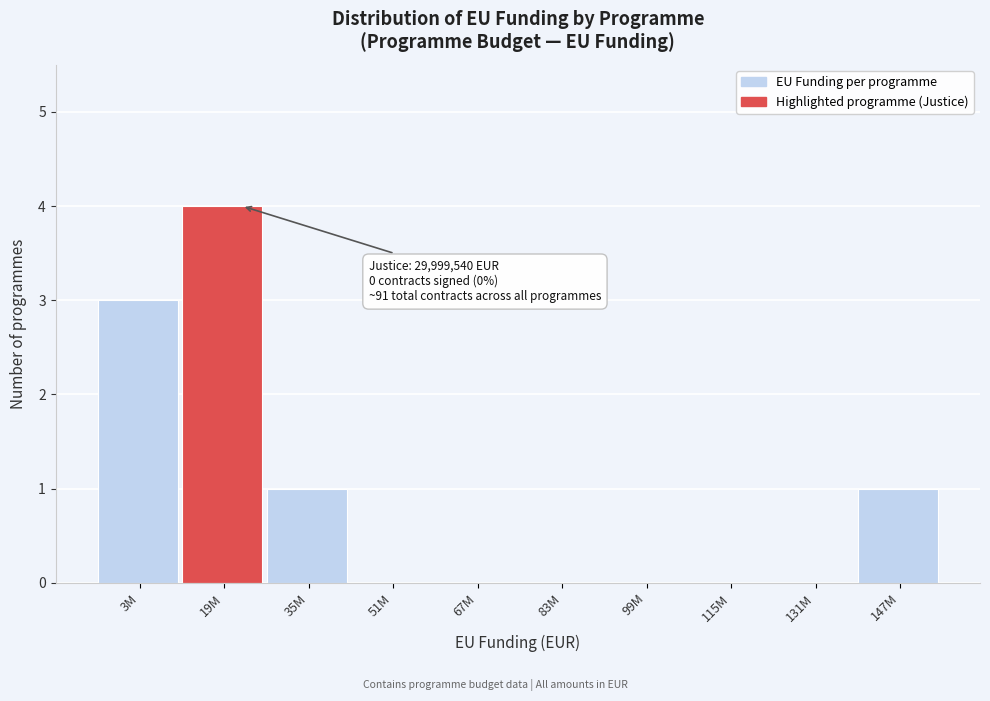

Reading left to right, extract all data points from this chart.

3M=3	19M=4	35M=1	51M=0	67M=0	83M=0	99M=0	115M=0	131M=0	147M=1